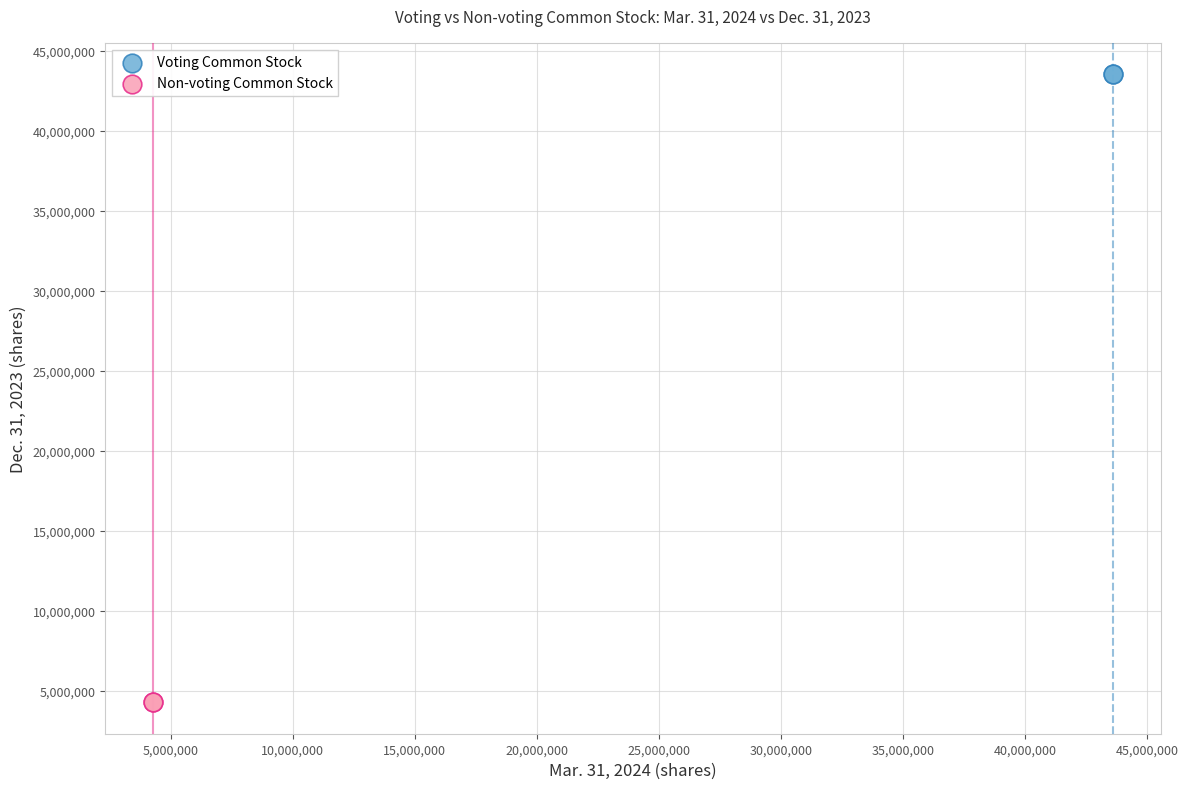

Which series contains the lowest Y value?

Non-voting Common Stock